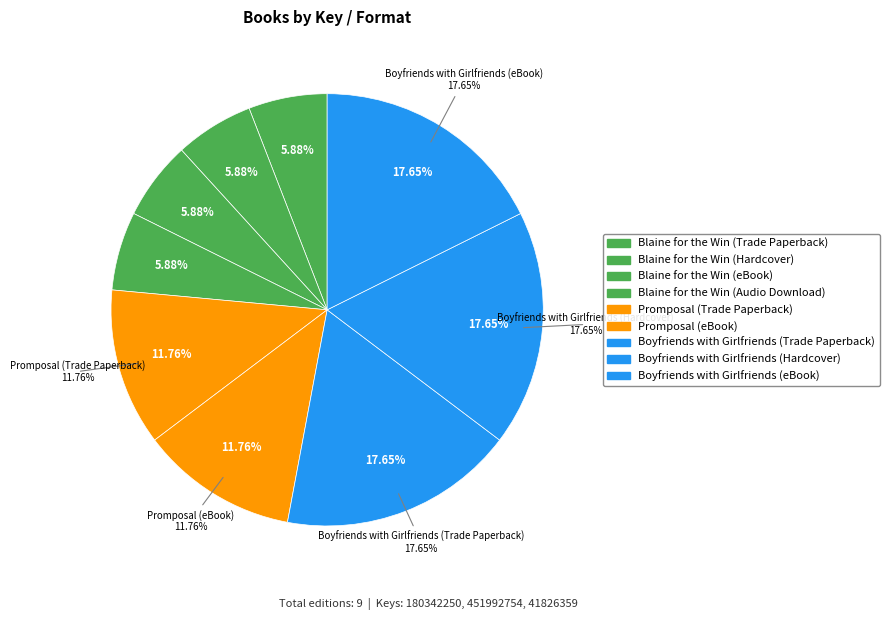

Does any single category account for the majority?

No